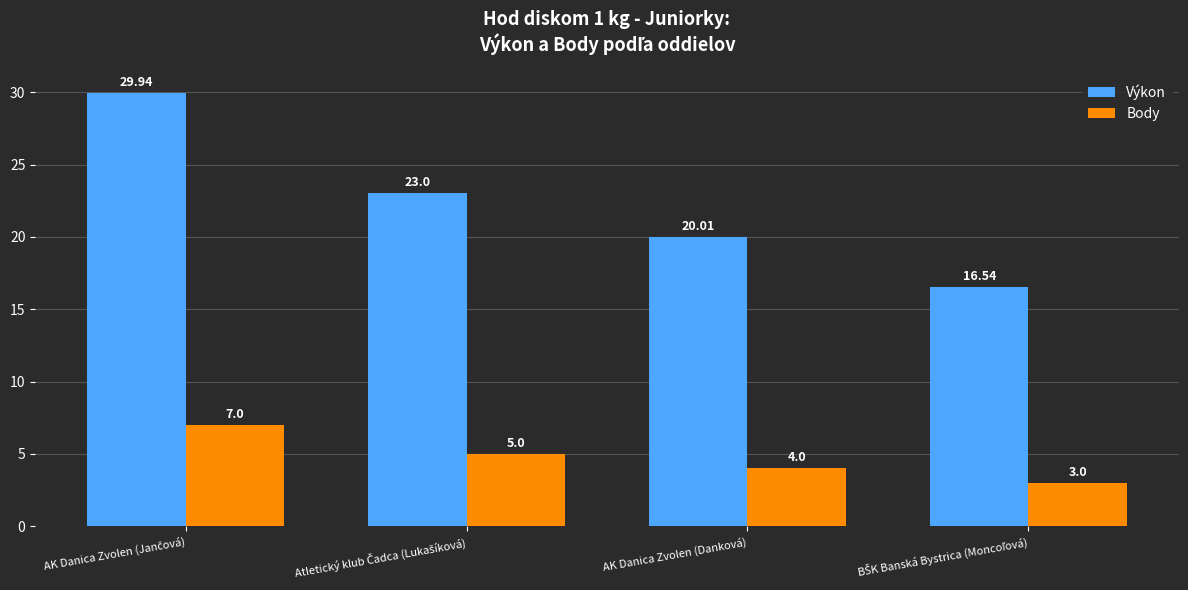

Reading left to right, list all the values displayed in this chart.

Výkon: 29.9	23.0	20.0	16.5
Body: 7.0	5.0	4.0	3.0